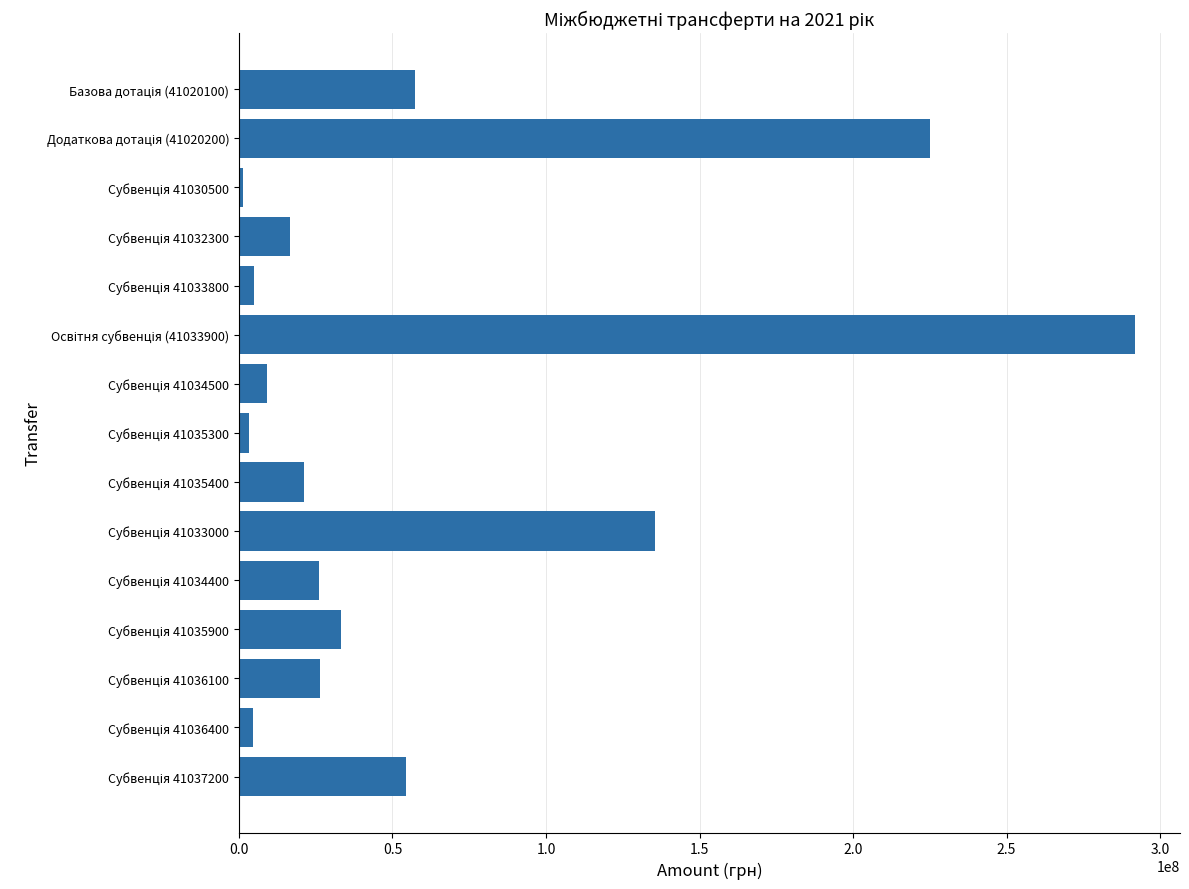

What is the greatest value displayed?

291872200